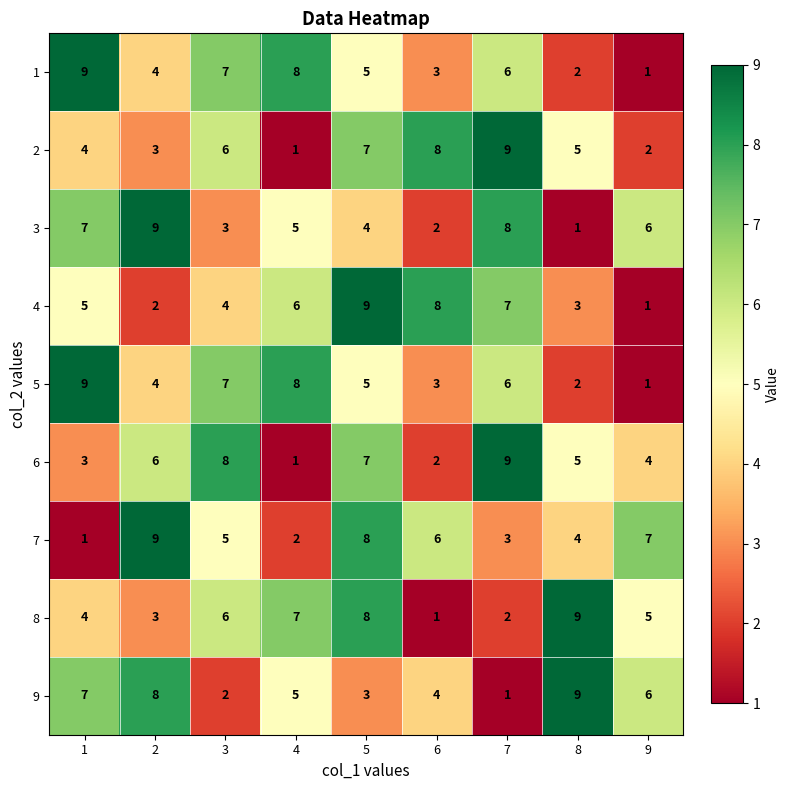

At which category is the sum across all series the highest?

5